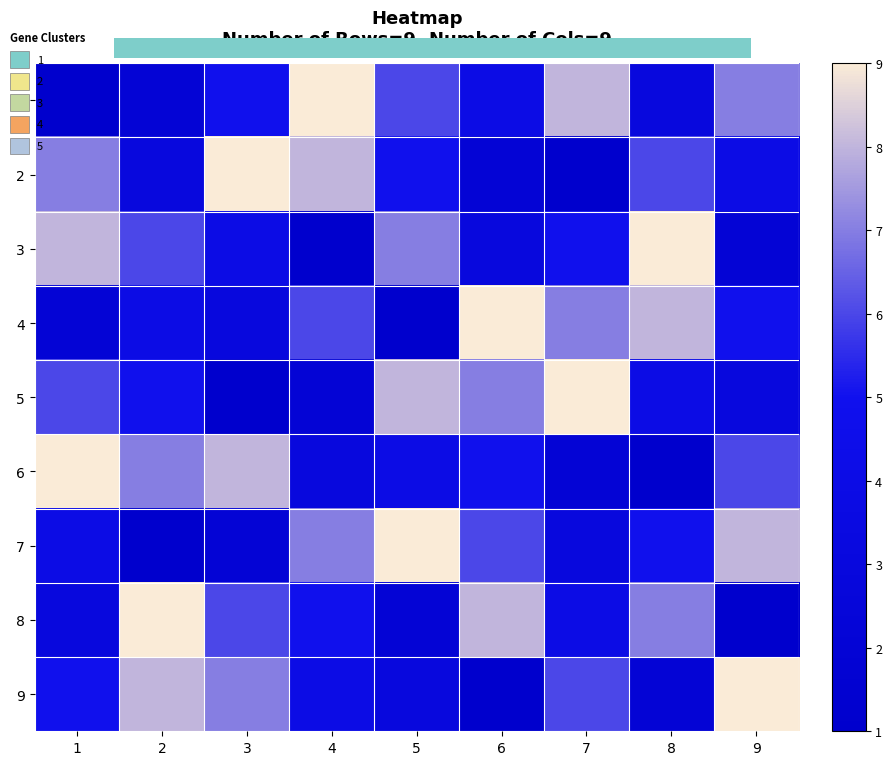

Between 3 and 4, which is larger?

4